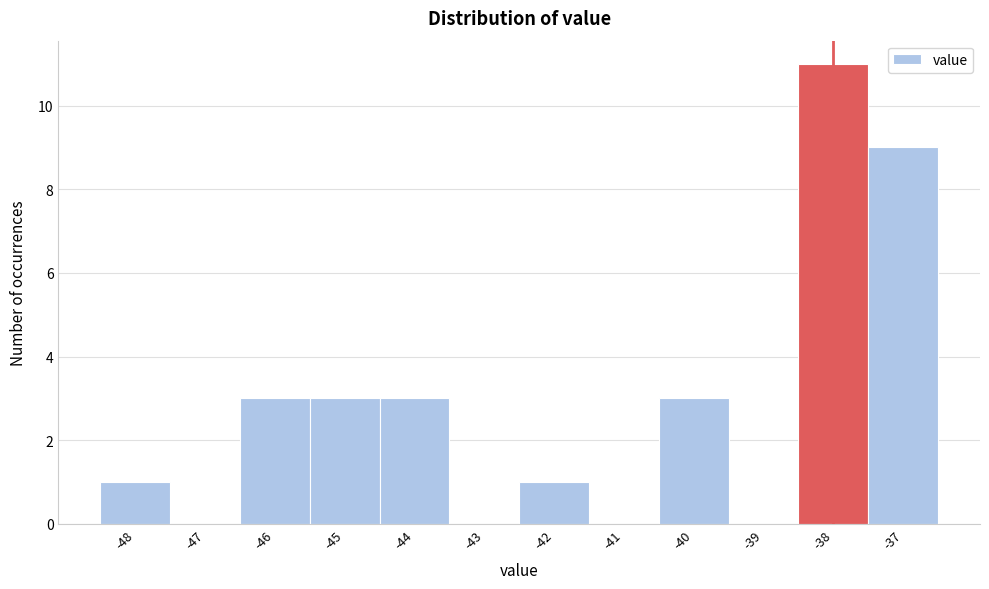

Over which range of the x-axis is the bar tallest?

-38.5 to -37.5